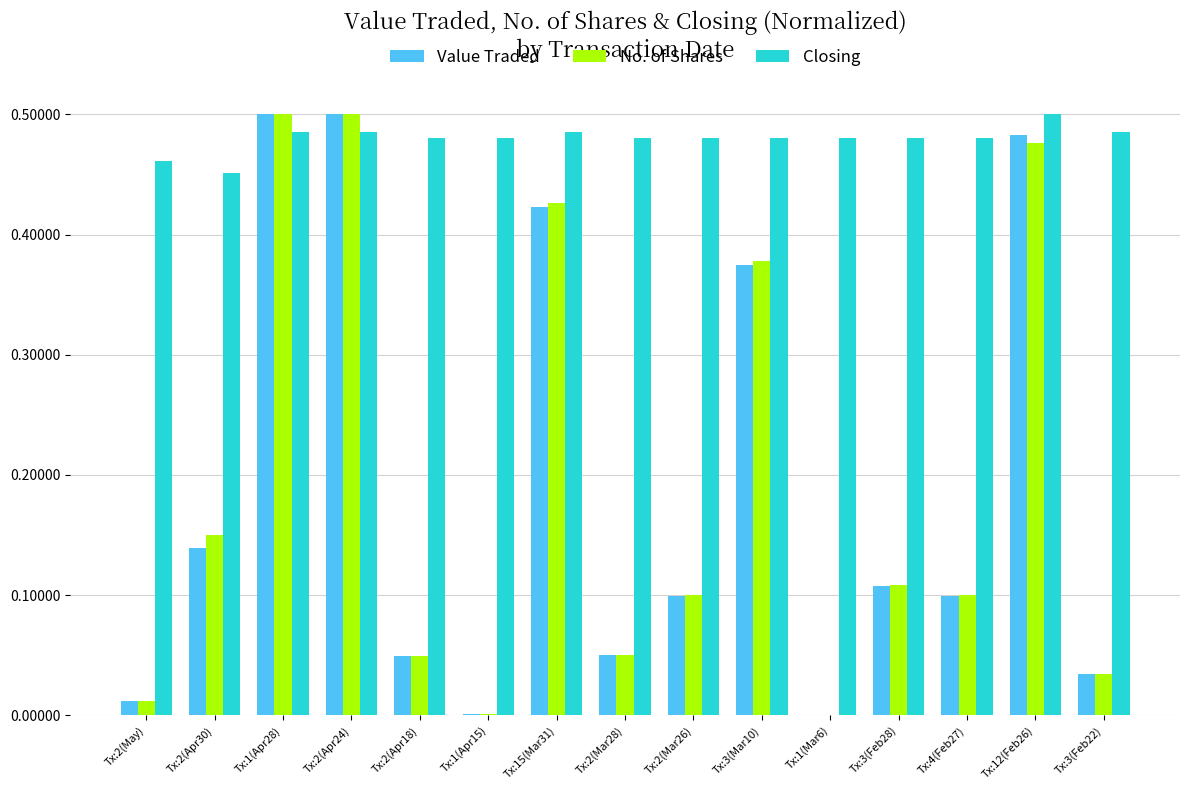

Count the Closing values in the range 0 to 1.

15